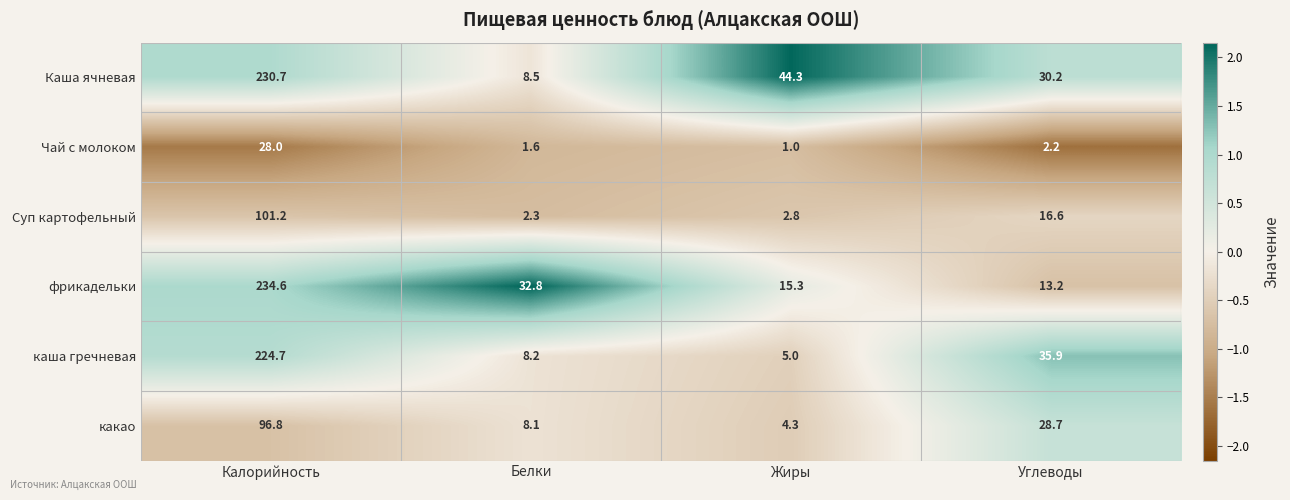

Which label corresponds to the largest value in the chart?

Калорийность